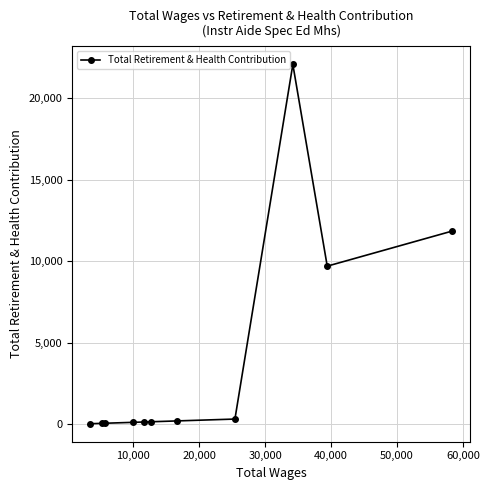

True or false: there are more than 0 points higher than both neighbors.

True